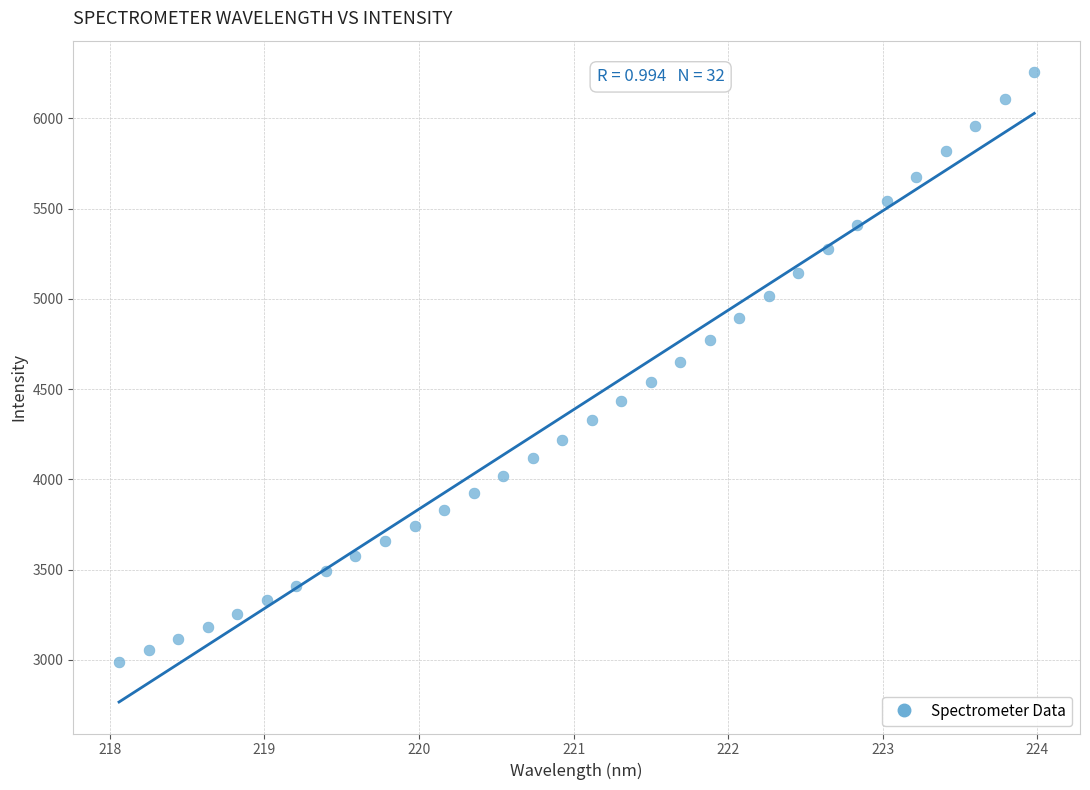

What is the range of Y values (max minus min)?

3269.8